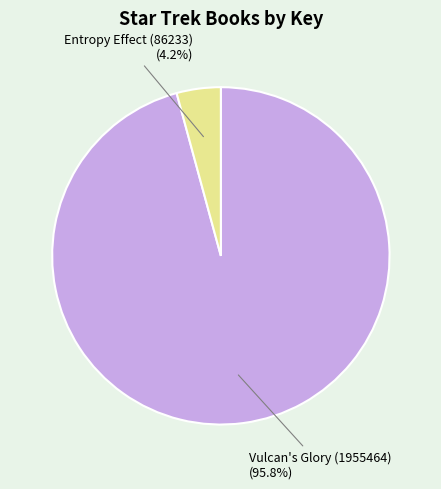

Is it true that Vulcan's Glory (1955464) is 96% of the pie?

True